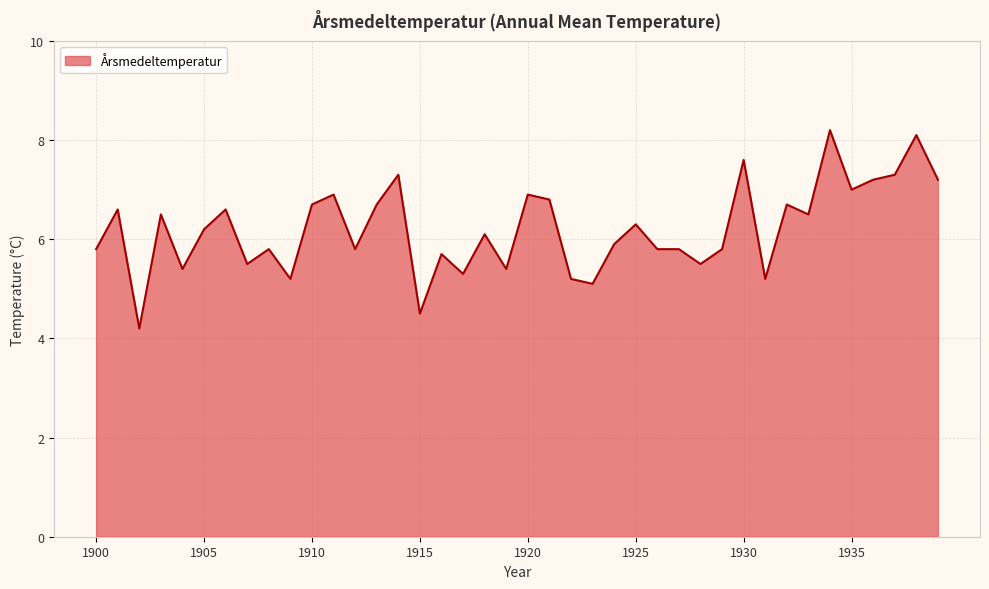

Count the number of data series in this chart.

1